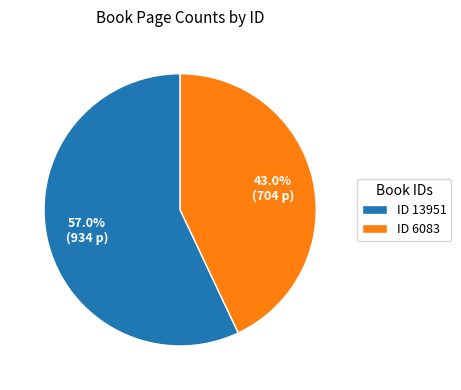

Between ID 13951 and ID 6083, which is larger?

ID 13951